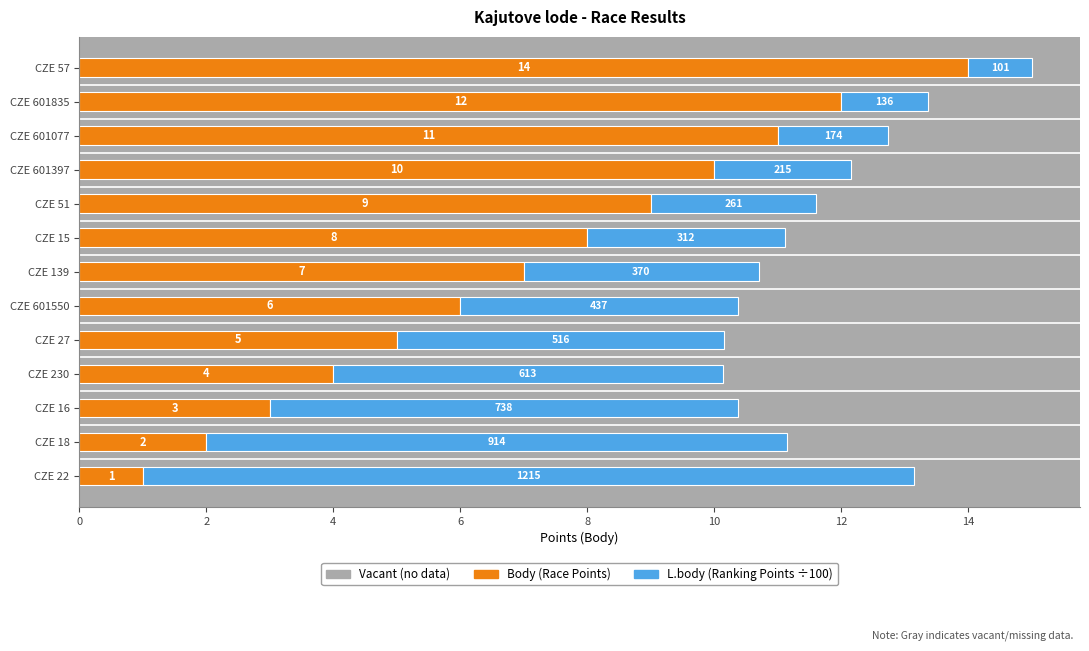

At which category is the sum across all series the highest?

CZE 57